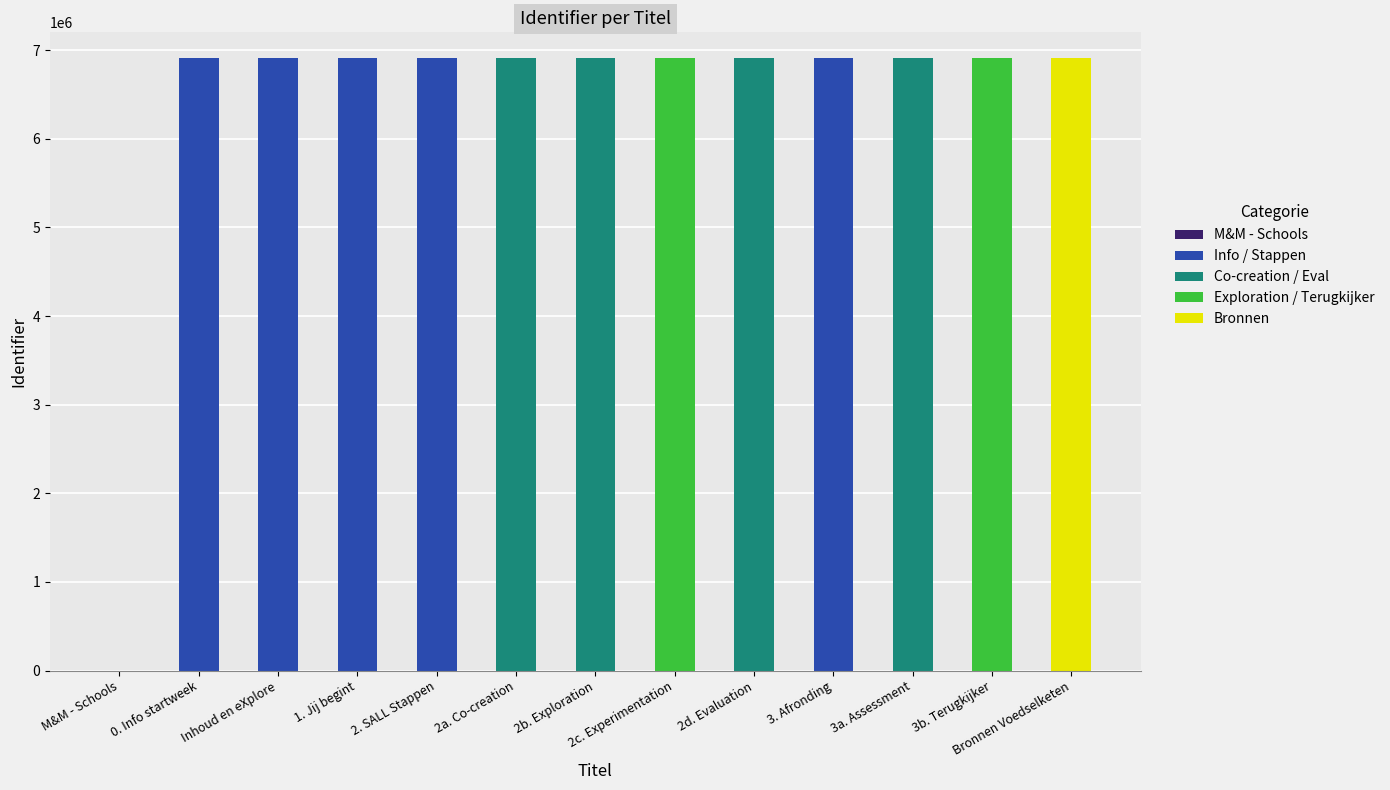

The chart shows a value of 1653639 at 0. Info startweek. True or false?

False